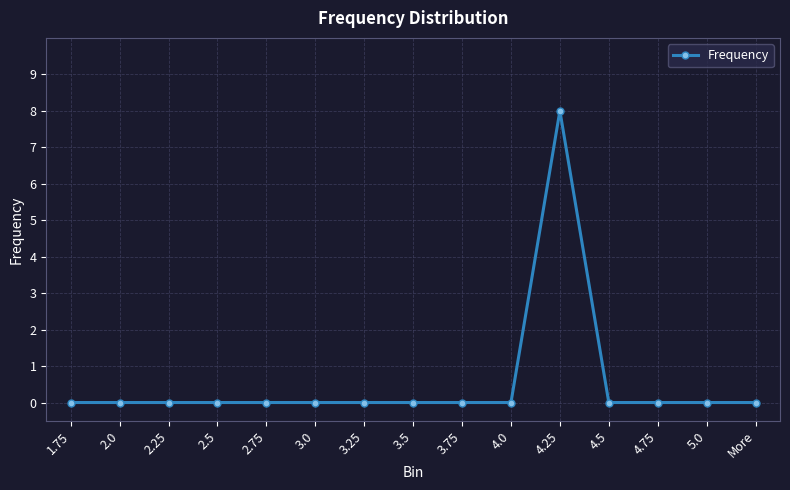

What is the maximum value shown in the chart?

8